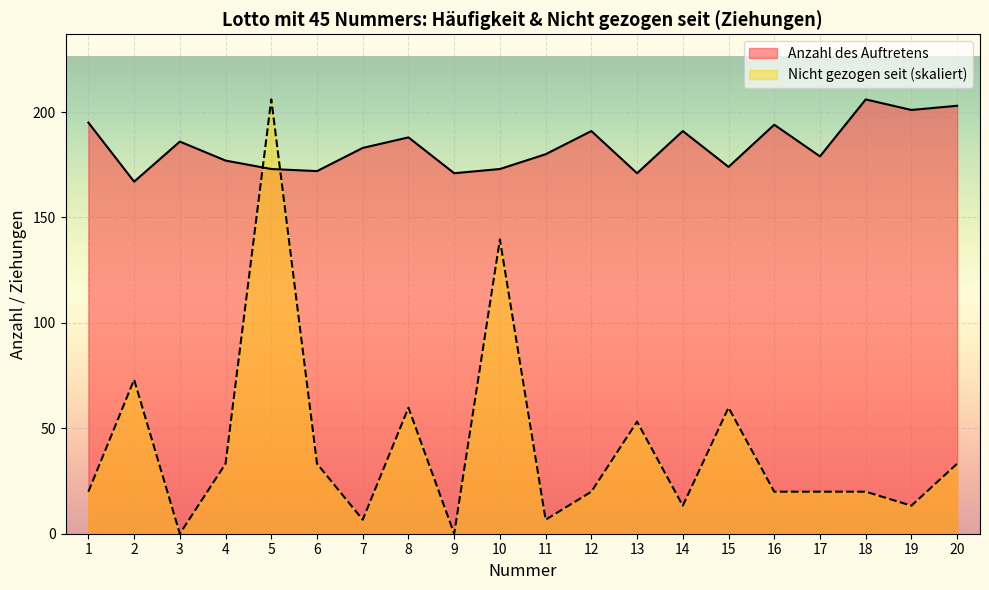

What is the difference between the highest and lowest values at 4?

143.8